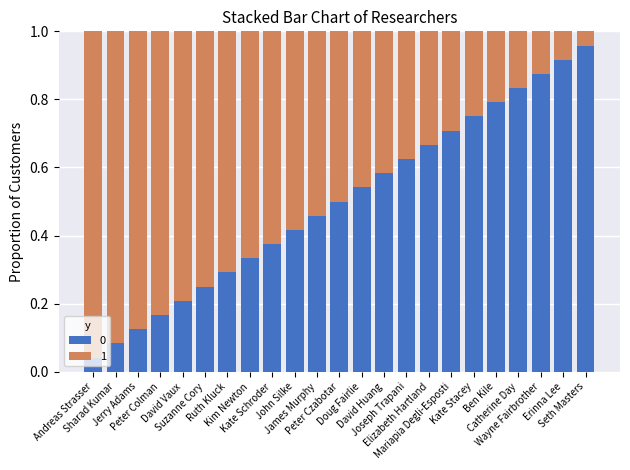

At how many categories does at least one series exceed 0?

23